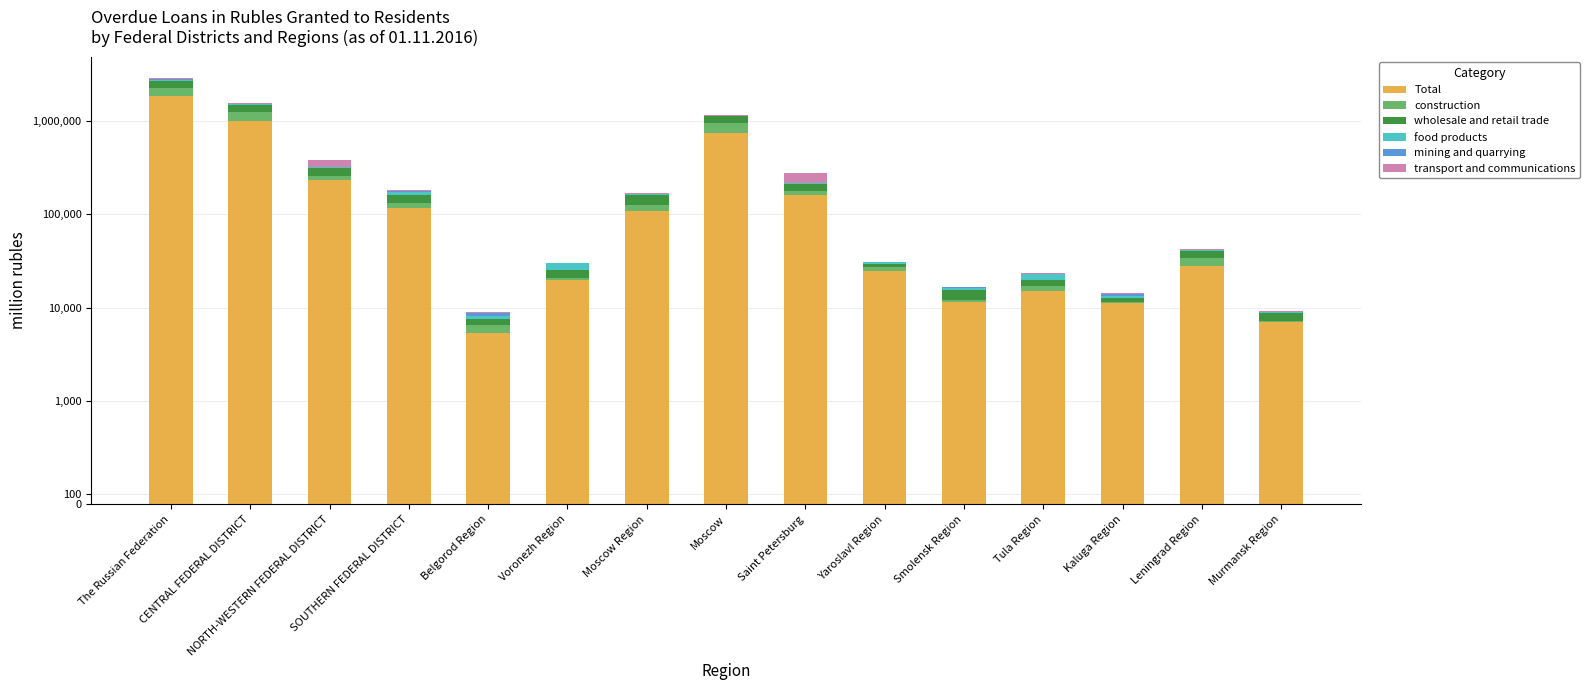

What is the sum of the food products values at Saint Petersburg and CENTRAL FEDERAL DISTRICT?

31518